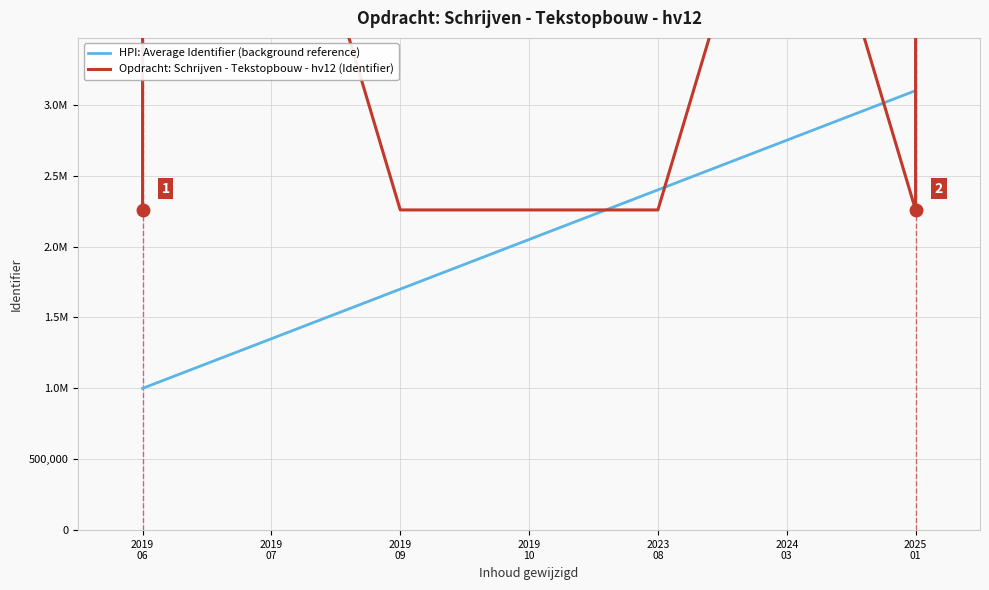

Is it true that the value at 2019-06-17 is 2258399?

True